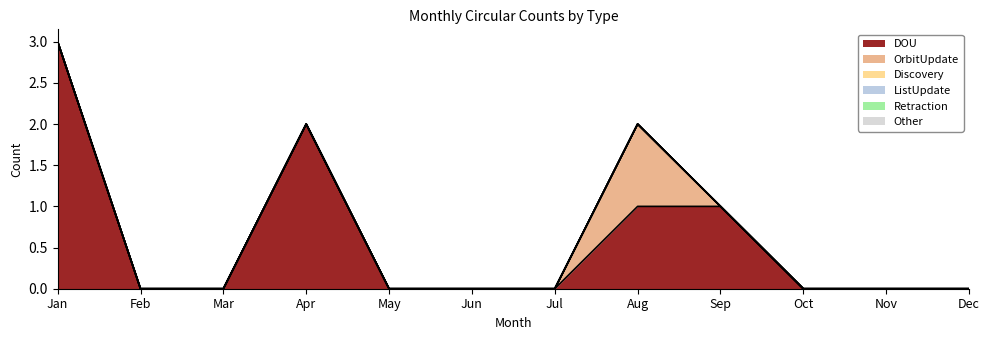

Which series changed the most between Apr and Sep?

DOU